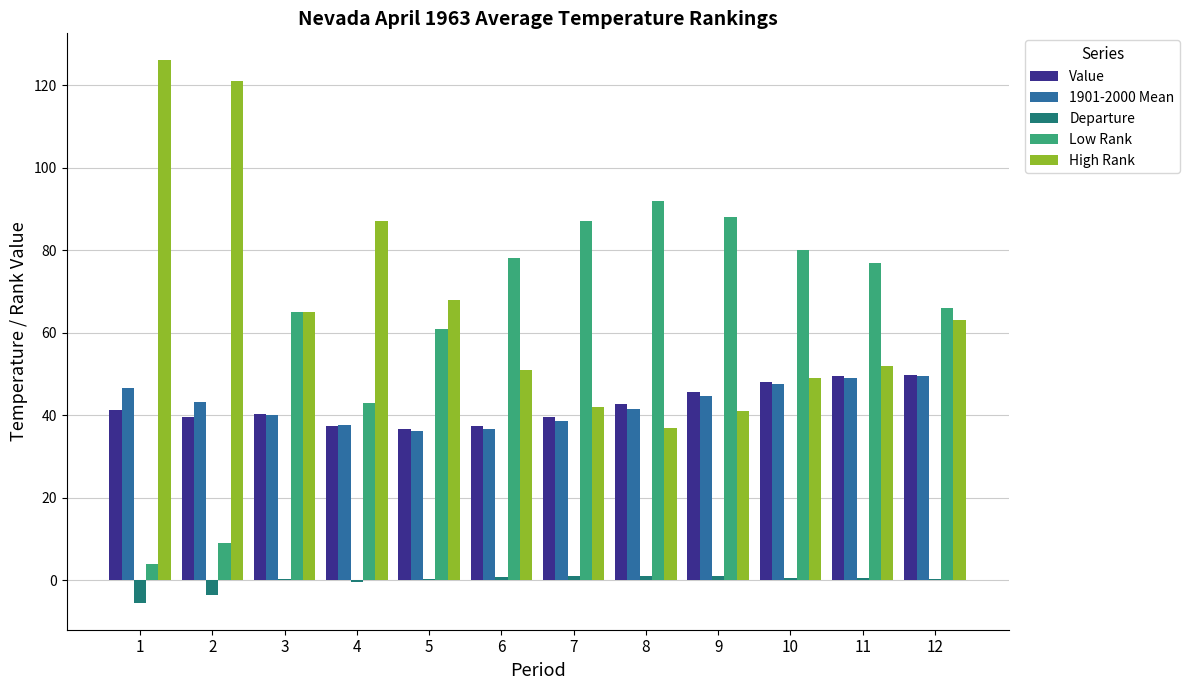

What is the maximum value shown in the chart?

126.0